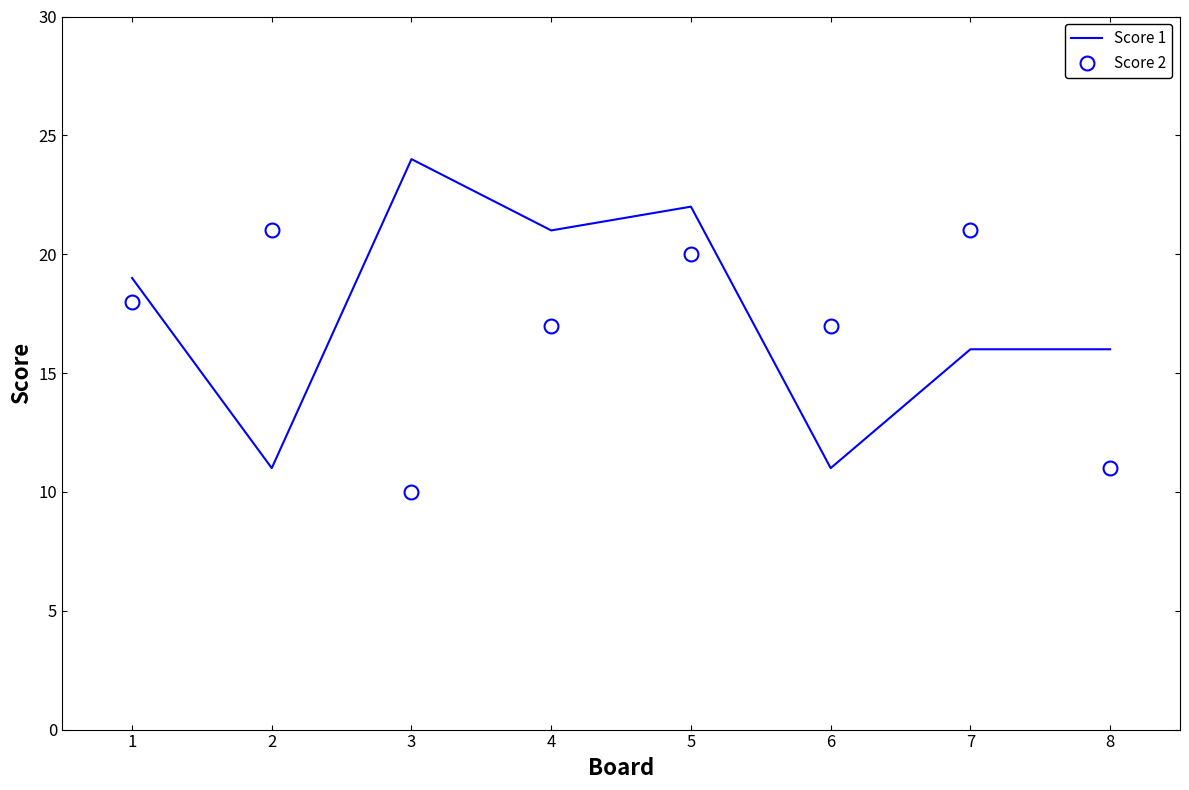

What is the maximum value shown in the chart?

24